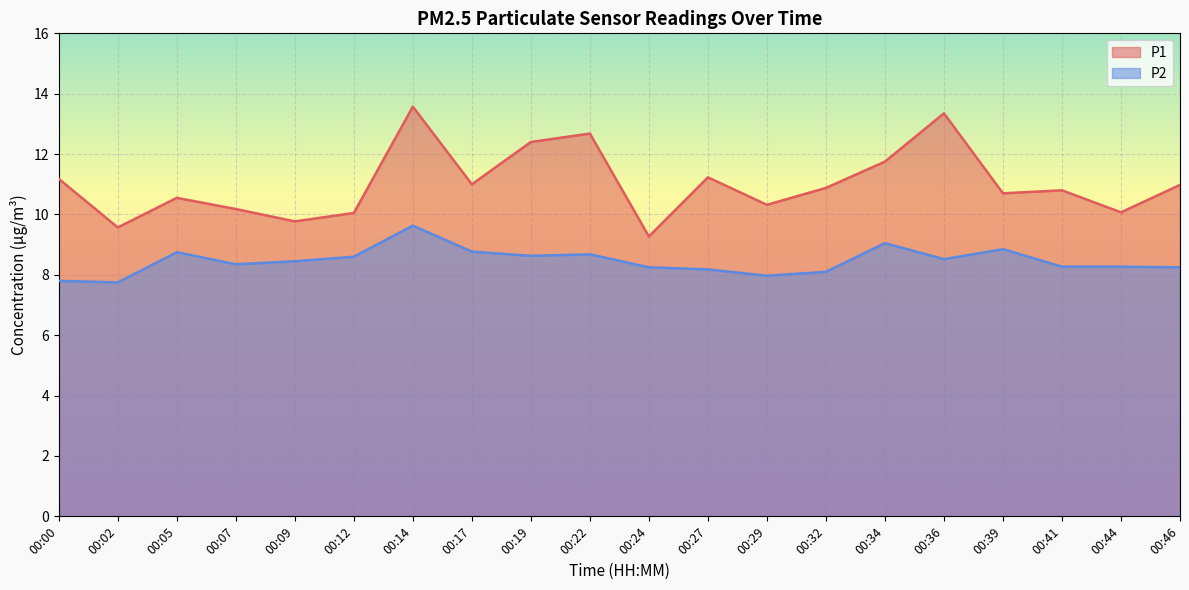

How many data points in P2 are above 8?

17